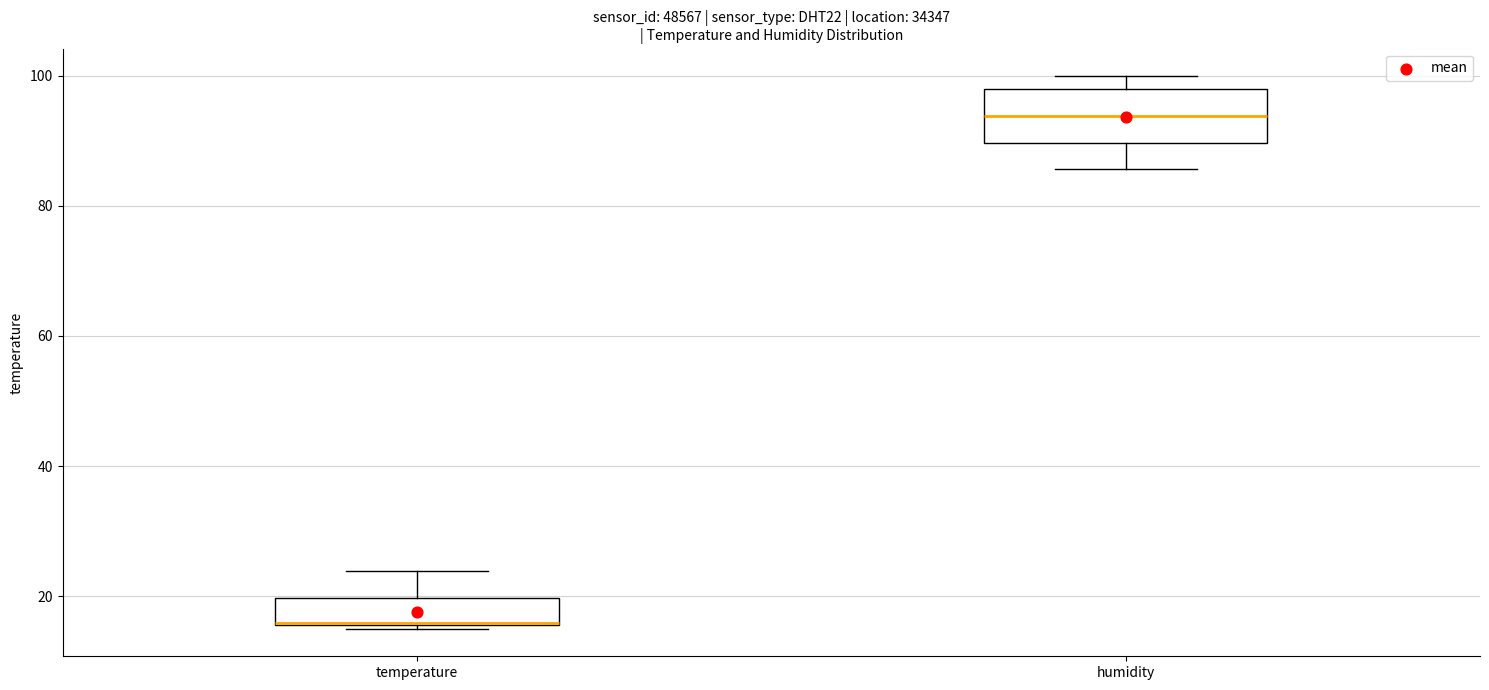

Where does the upper whisker of the box for temperature end on the y-axis? The values are not printed on the chart, so give them approximately, as read against the axis.

24